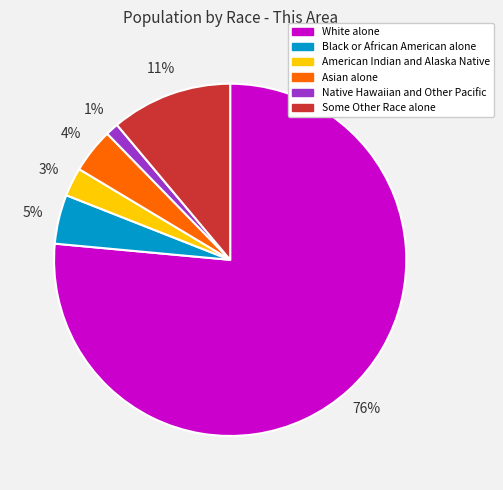

Is White alone the majority of the pie?

Yes